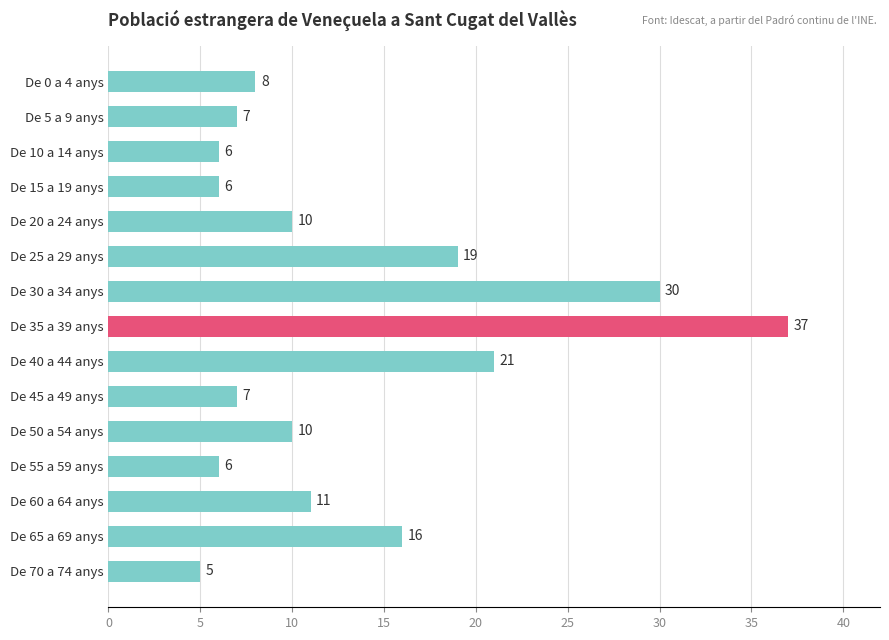

Reading bottom to top, what are all the values shown in this chart?

5	16	11	6	10	7	21	37	30	19	10	6	6	7	8